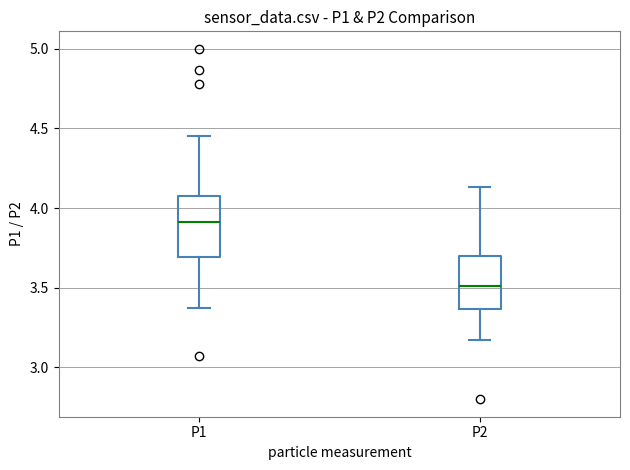

Reading left to right, read every box against the y-axis: the position of its median line, the range the box covers, and the ends of its whiskers. The values are not printed on the chart, so give them approximately, as read against the axis.

P1: median 3.90, box 3.70 to 4.10, whiskers 3.35 to 4.45
P2: median 3.50, box 3.35 to 3.70, whiskers 3.15 to 4.15